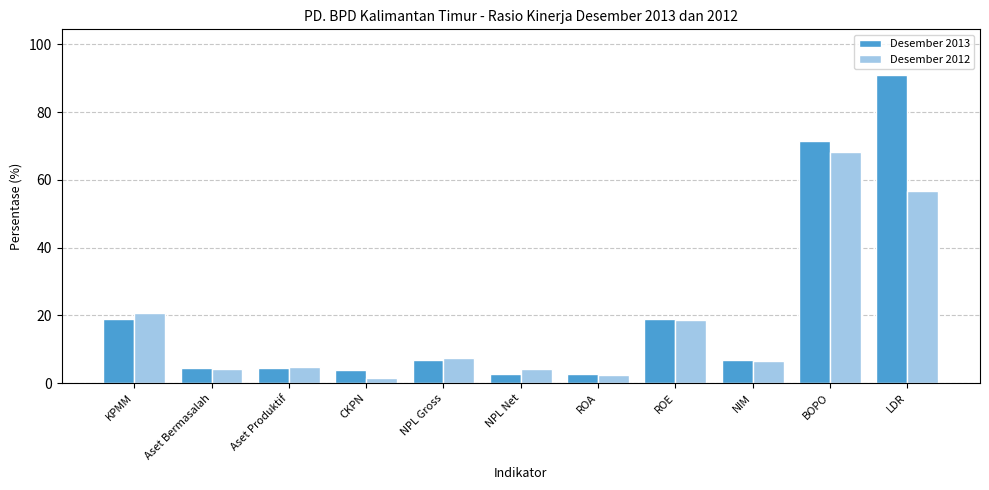

What is the lowest value of the Desember 2013 series?

2.8